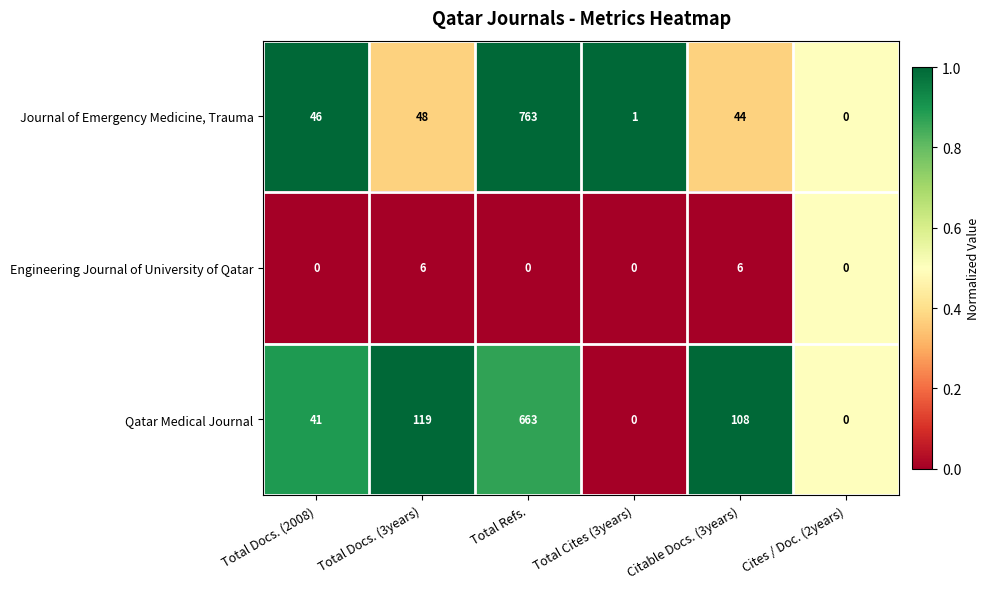

List the series in order of their peak value, lowest first.

Engineering Journal of University of Qatar, Qatar Medical Journal, Journal of Emergency Medicine, Trauma